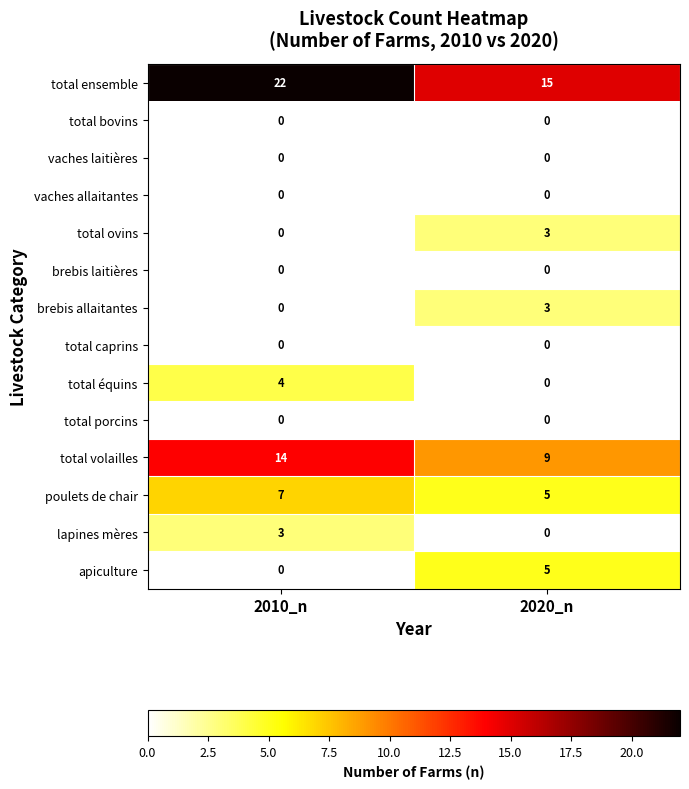

At which label is total volailles closest to 11?

2020_n